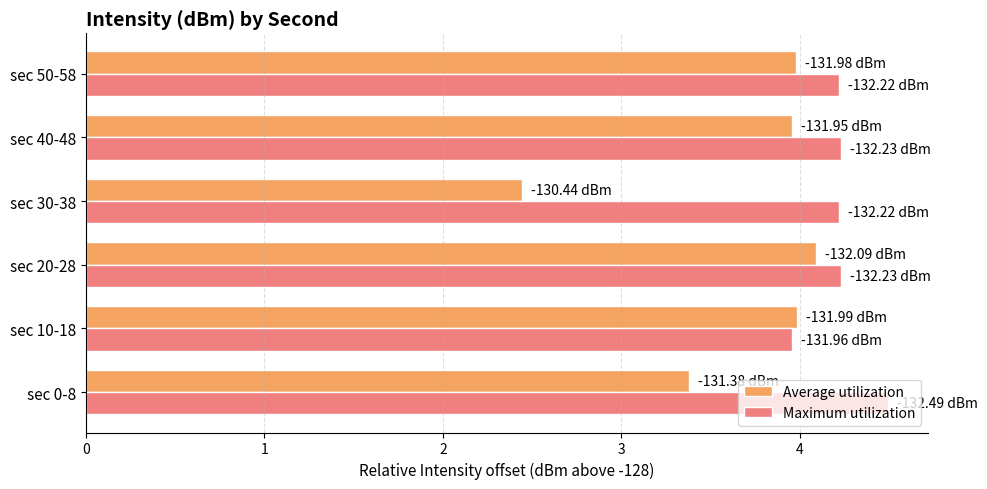

How many values in the Average utilization series are below 3?

1